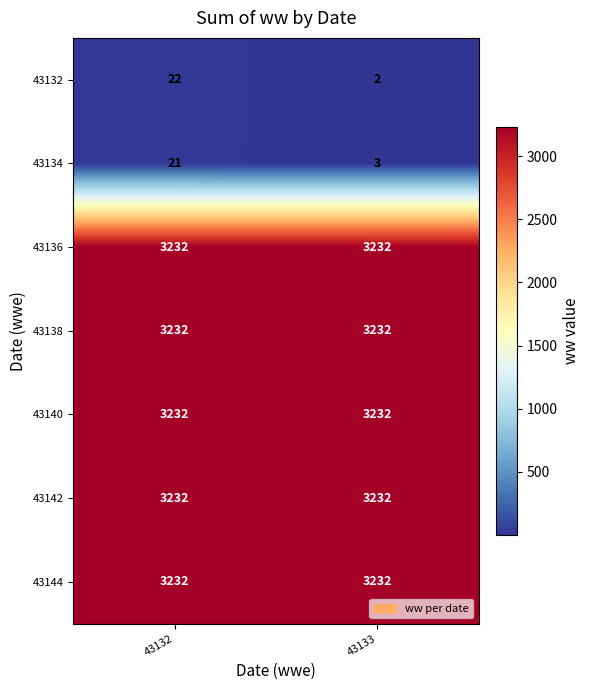

True or false: 43140 has a value of 2083 at 43132.

False